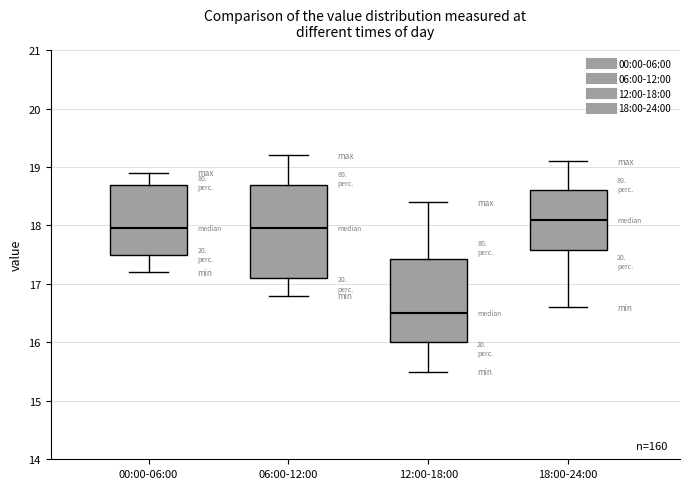

Reading left to right, read every box against the y-axis: the position of its median line, the range the box covers, and the ends of its whiskers. The values are not printed on the chart, so give them approximately, as read against the axis.

00:00-06:00: median 18.0, box 17.5 to 18.7, whiskers 17.2 to 18.9
06:00-12:00: median 18.0, box 17.1 to 18.7, whiskers 16.8 to 19.2
12:00-18:00: median 16.5, box 16.0 to 17.4, whiskers 15.5 to 18.4
18:00-24:00: median 18.1, box 17.6 to 18.6, whiskers 16.6 to 19.1